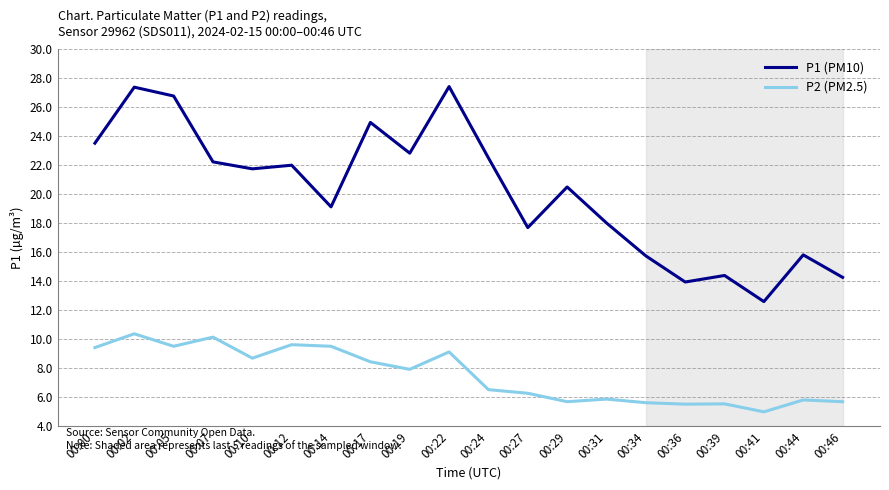

True or false: P1 (PM10) and P2 (PM2.5) cross at least once.

False